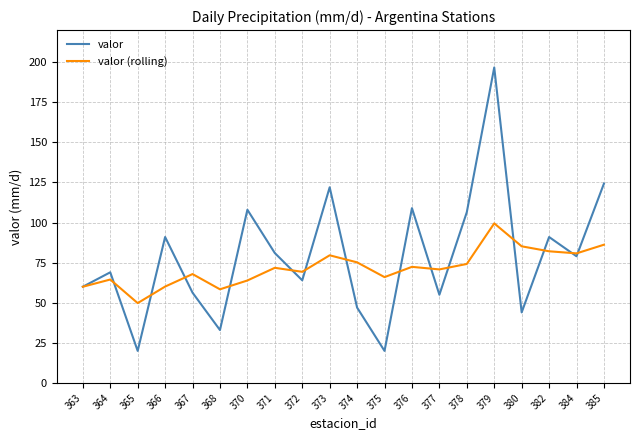

At how many categories does at least one series exceed 67?

16